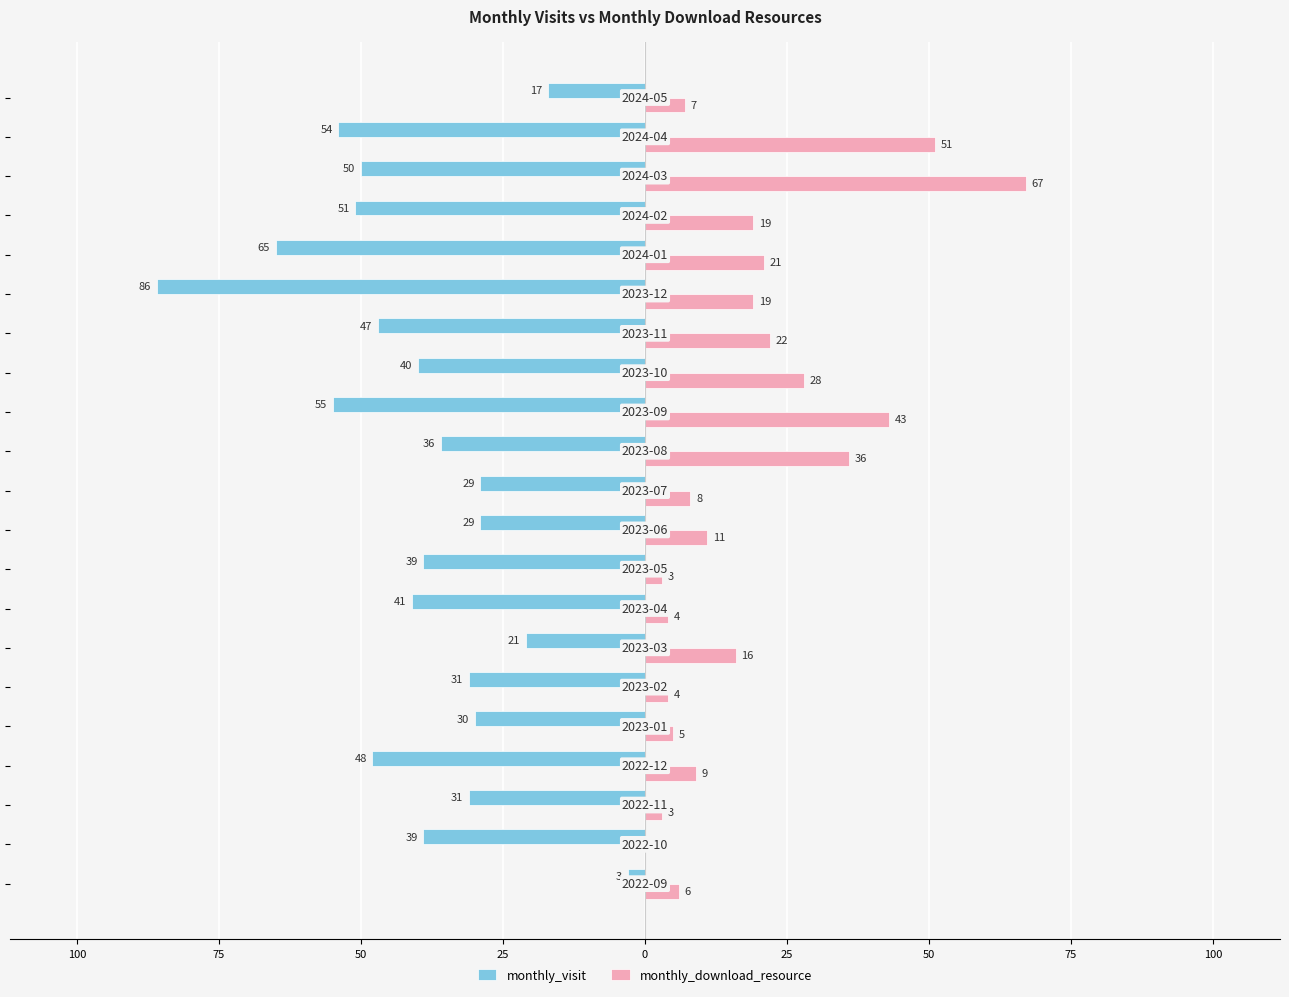

What are all the series names shown in the legend?

monthly_visit, monthly_download_resource